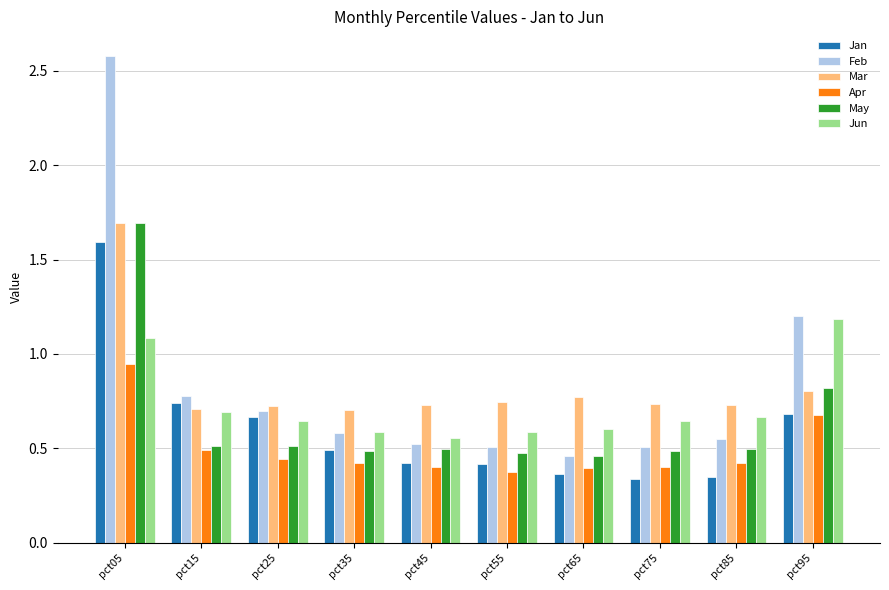

Are the bars grouped side by side (vs. stacked)?

Yes